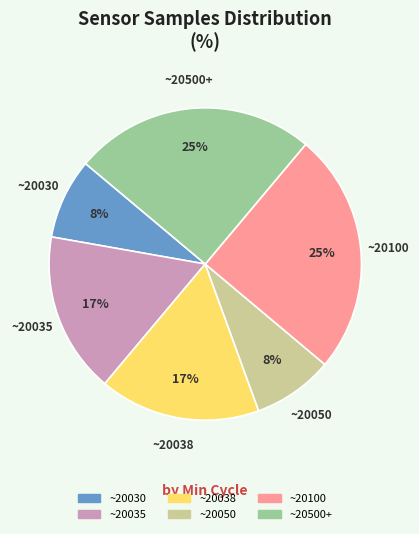

Is there any slice that represents more than half of the pie?

No